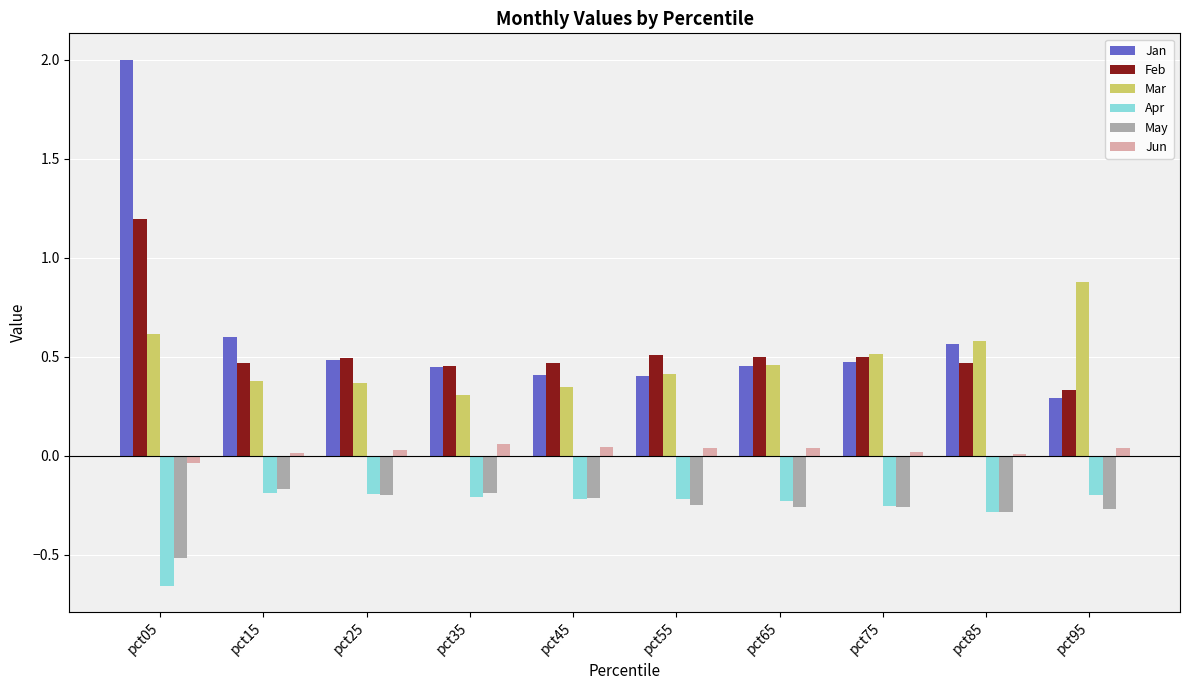

Is it true that Feb equals 1.9 at pct05?

False